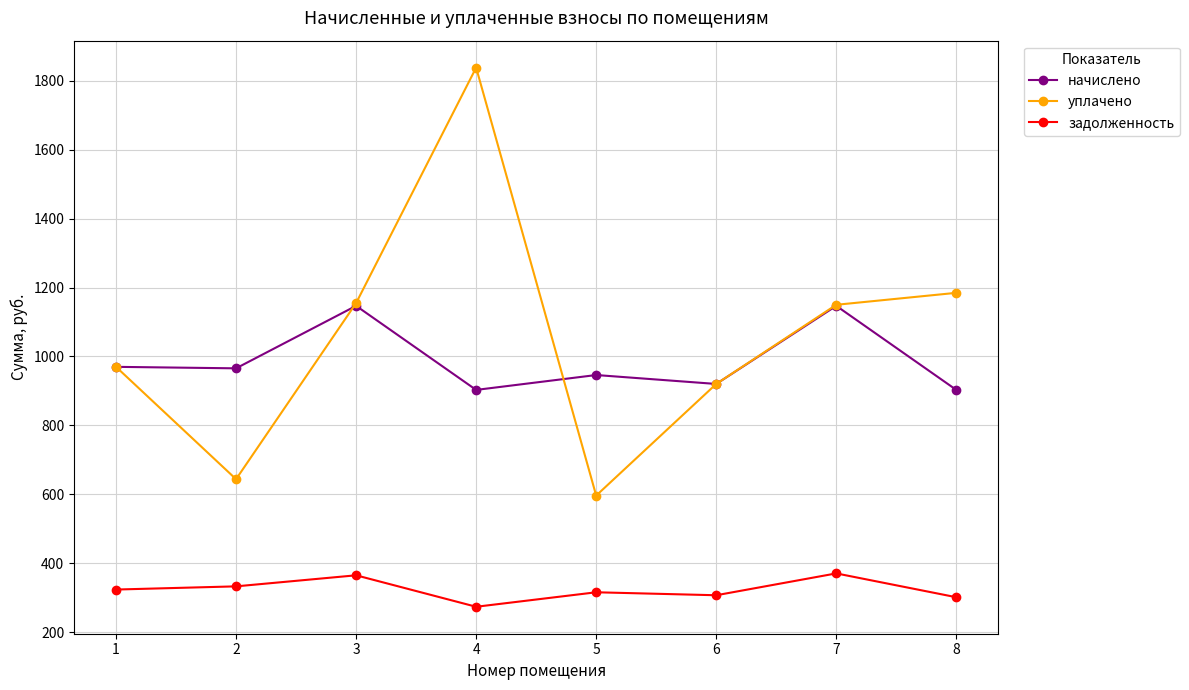

True or false: начислено and уплачено intersect in this chart.

True